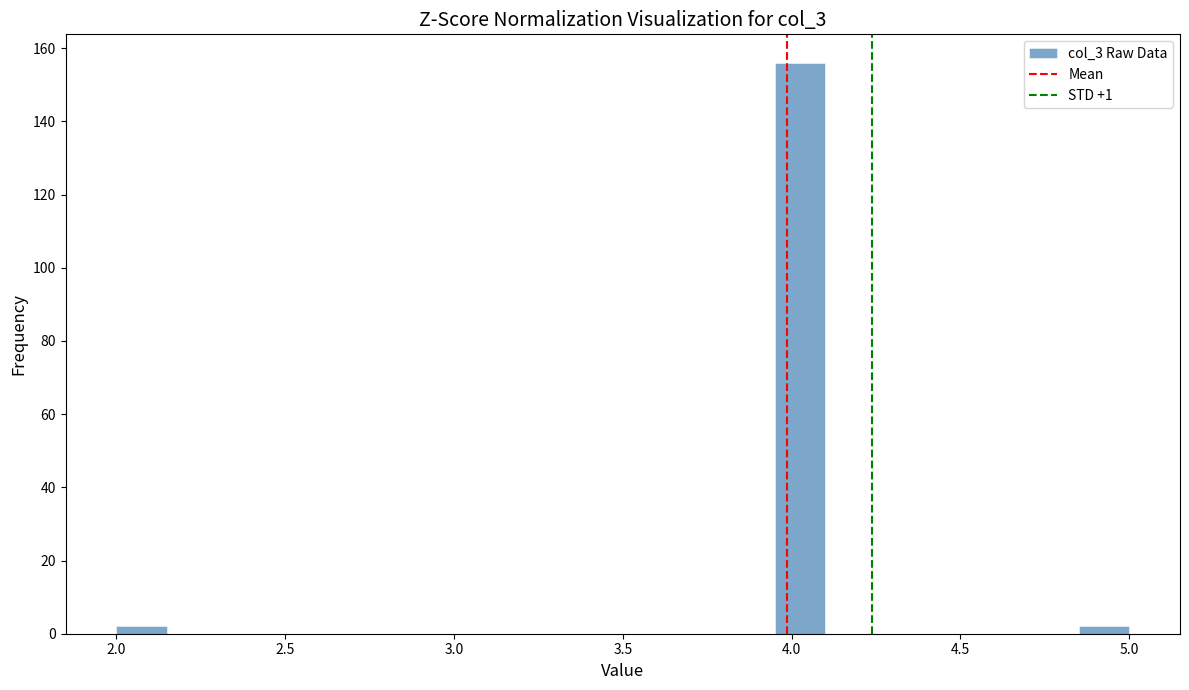

Around what value on the x-axis is the tallest bar? Give the approximate position of its centre, as read against the axis.

4.05